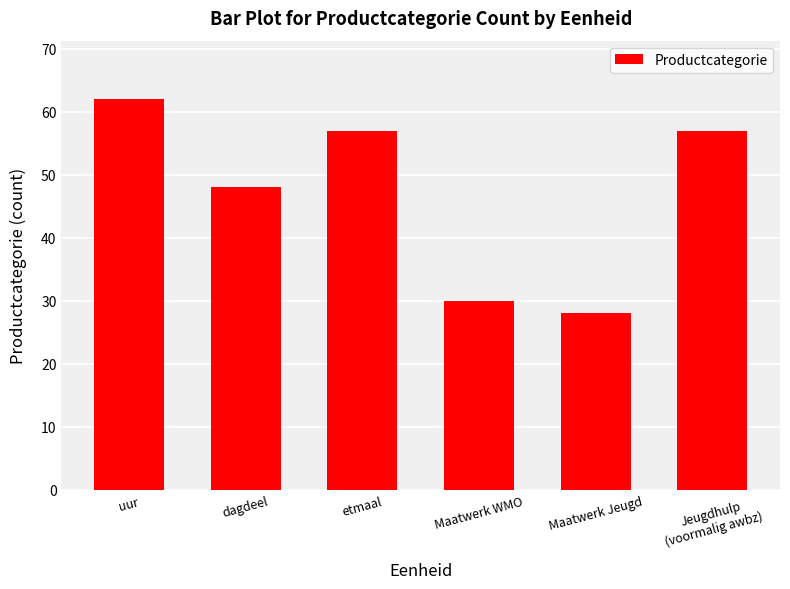

Does the chart contain any negative values?

No